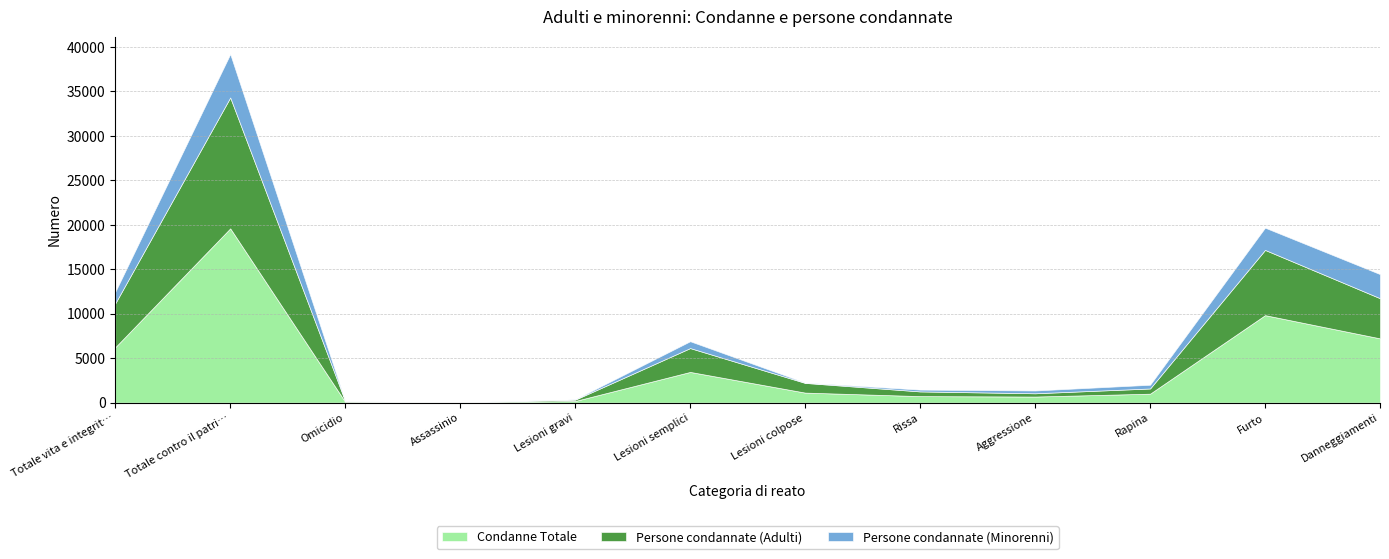

At how many categories does at least one series exceed 4940?

4